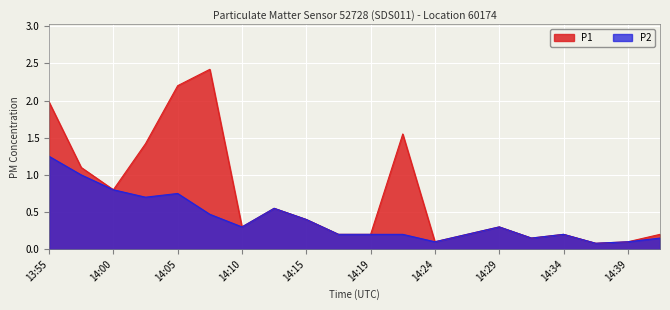

True or false: P2 and P1 intersect in this chart.

False